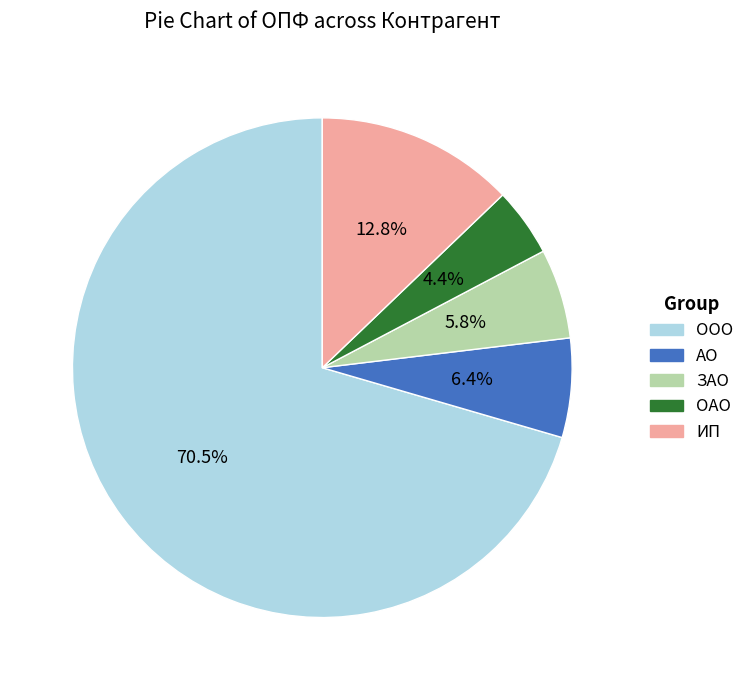

What is the ratio of the value at ИП to the value at ЗАО?

2.2